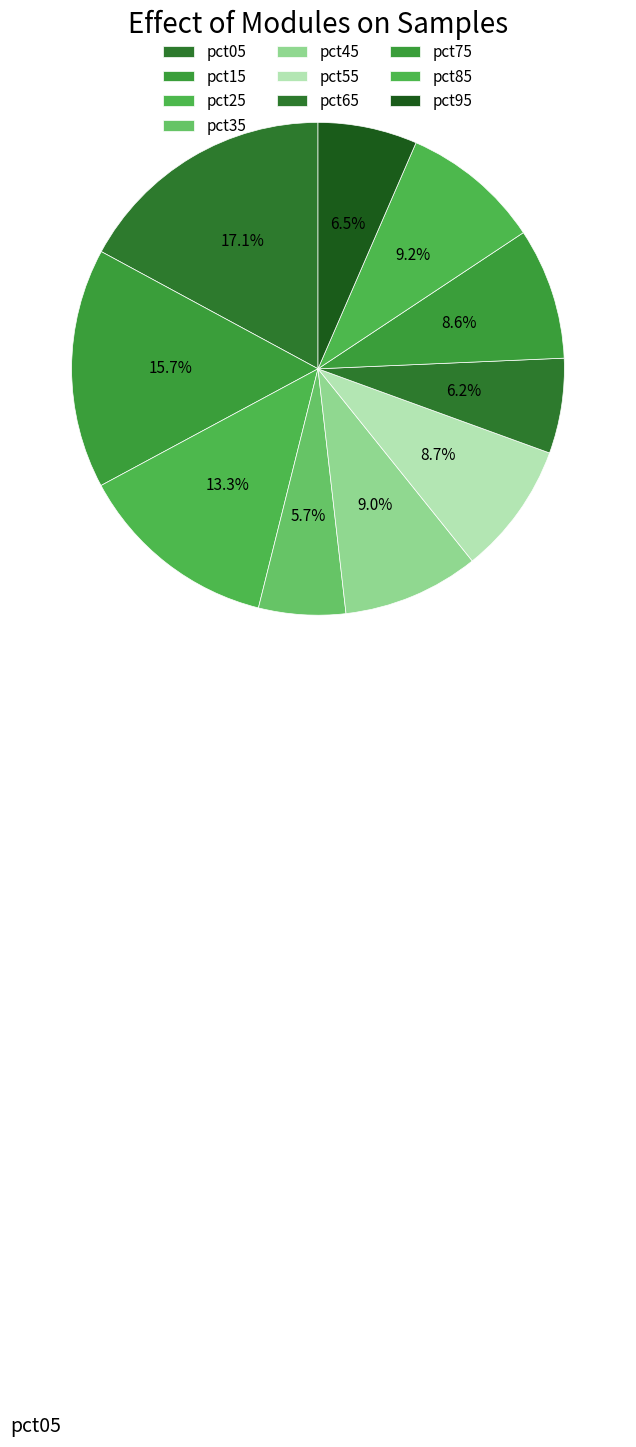

To the nearest percent, what is the difference between the pct45 and pct35 slice percentages?

3%